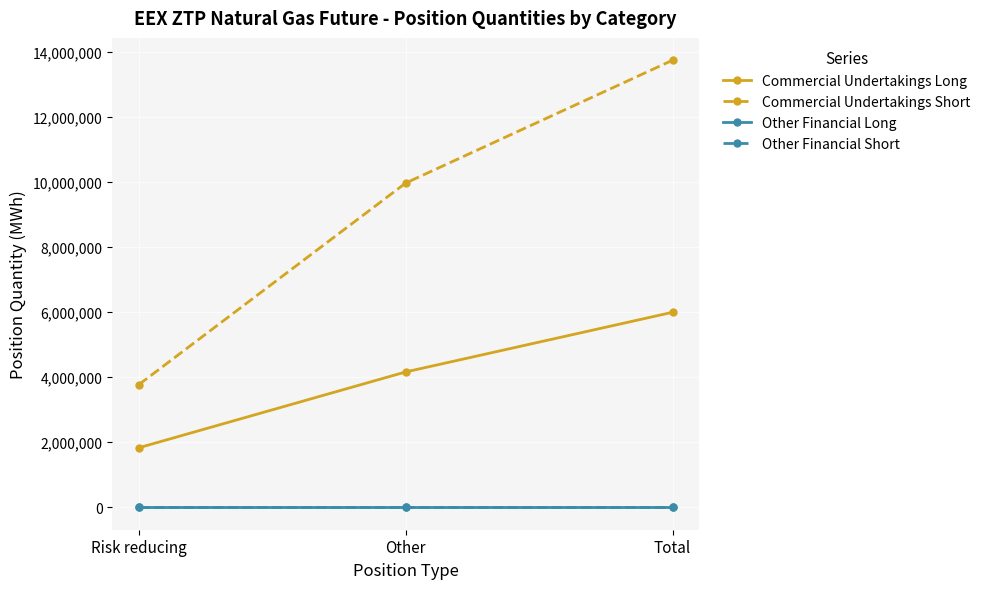

What is the spread (max minus min) of values at Risk reducing?

3772065